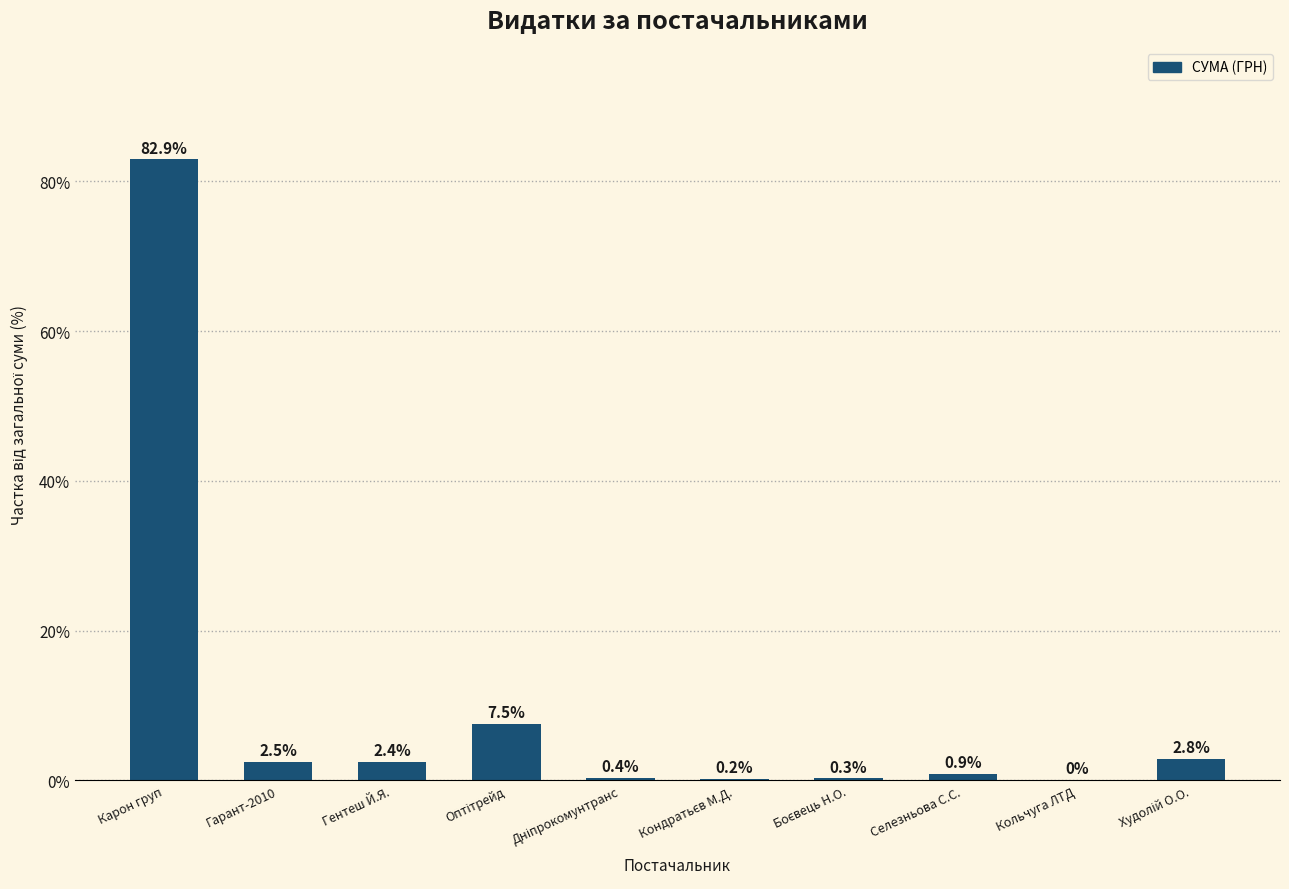

What is the sum of the values at Селезньова С.С. and Карон груп?

83.8